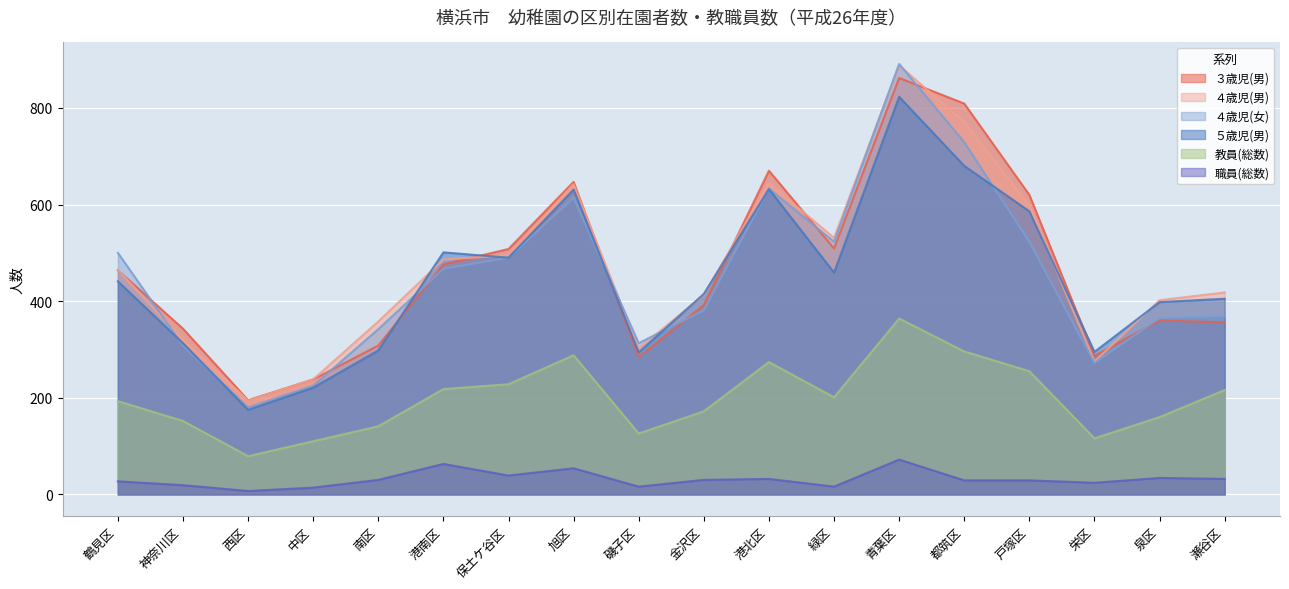

What is the spread (max minus min) of values at 西区?

188